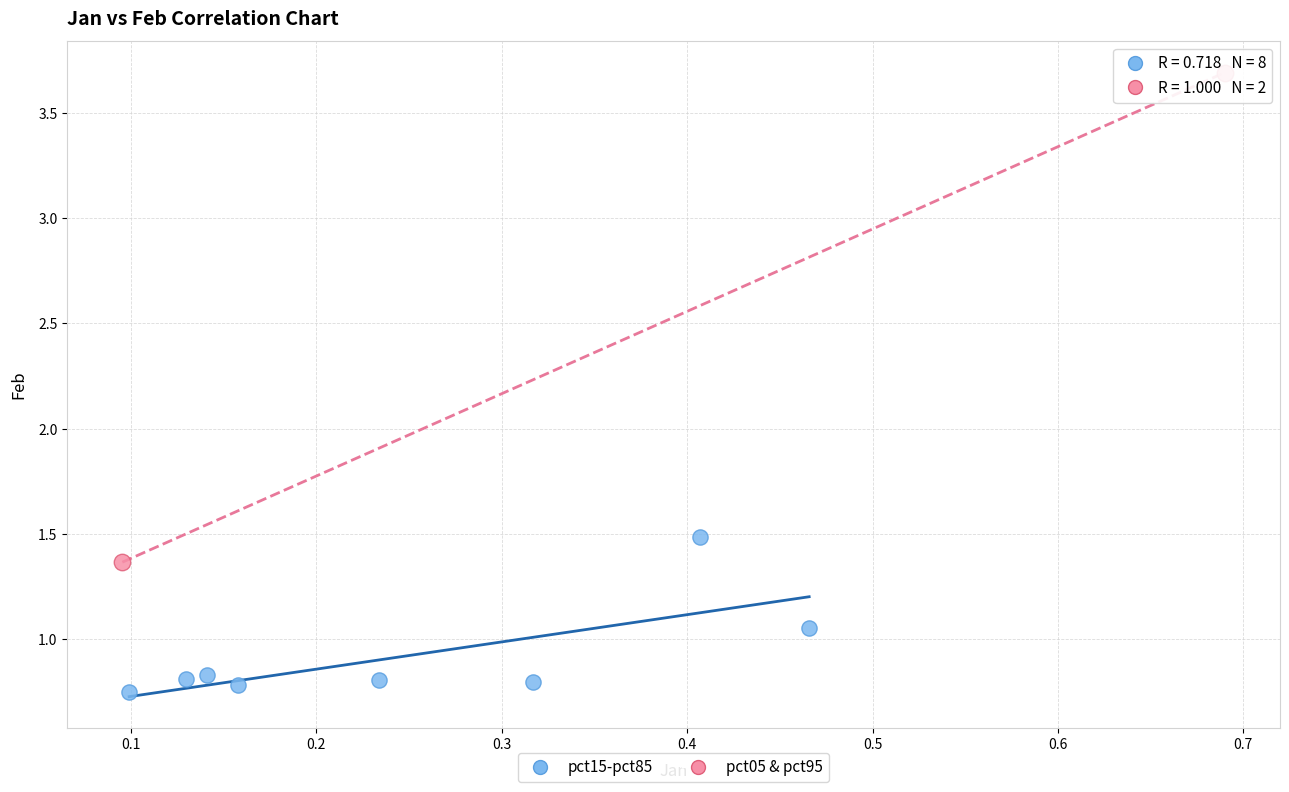

What are all the series names shown in the legend?

pct15-pct85, pct05 & pct95